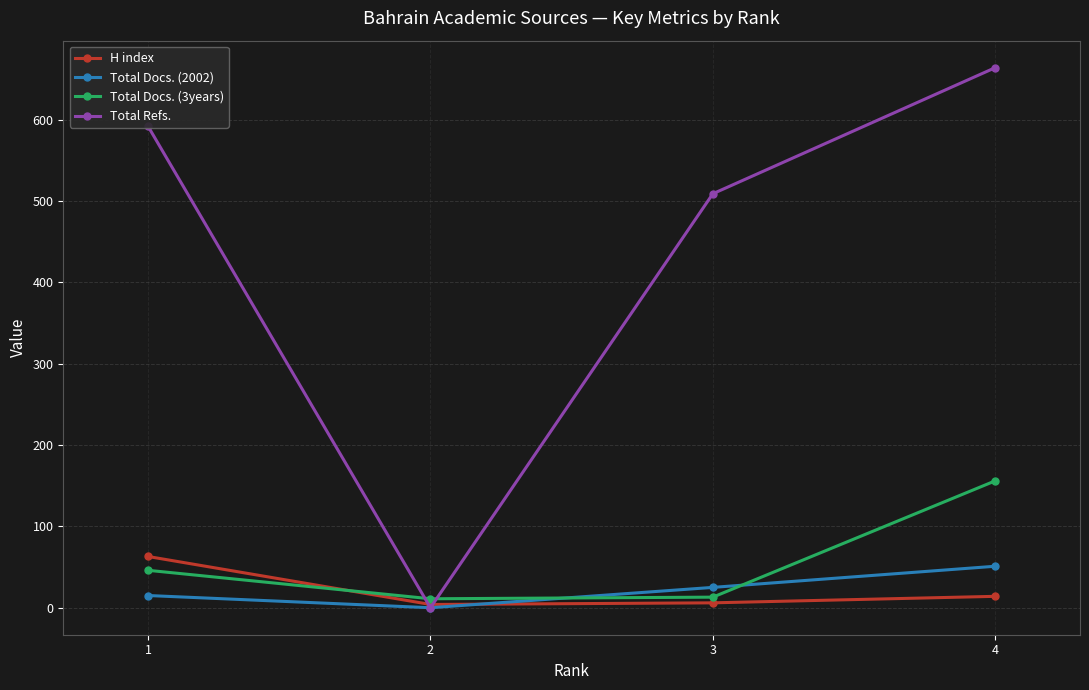

True or false: H index and Total Docs. (2002) cross at least once.

True